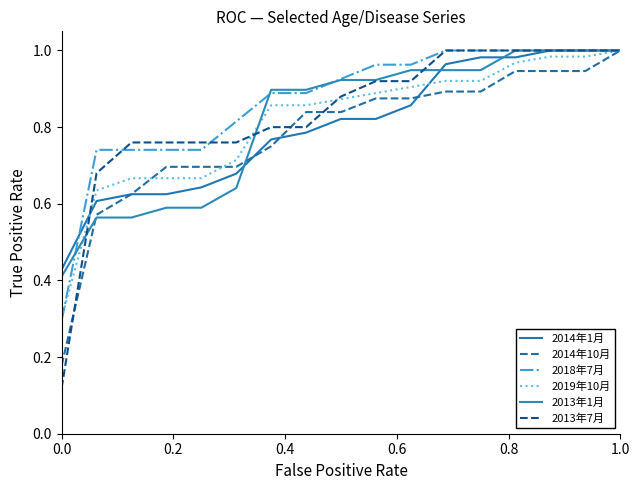

How many intersections are there between 2014年10月 and 2013年7月?

3